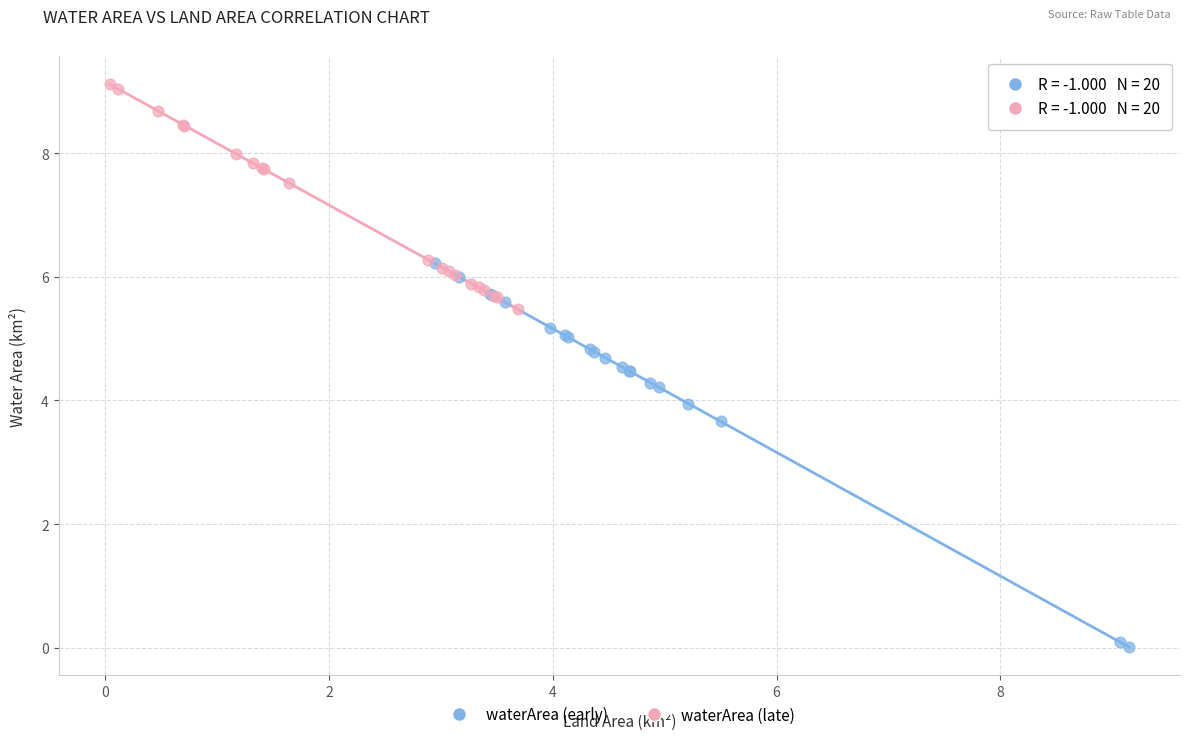

Which series reaches the maximum Y coordinate?

waterArea (late)